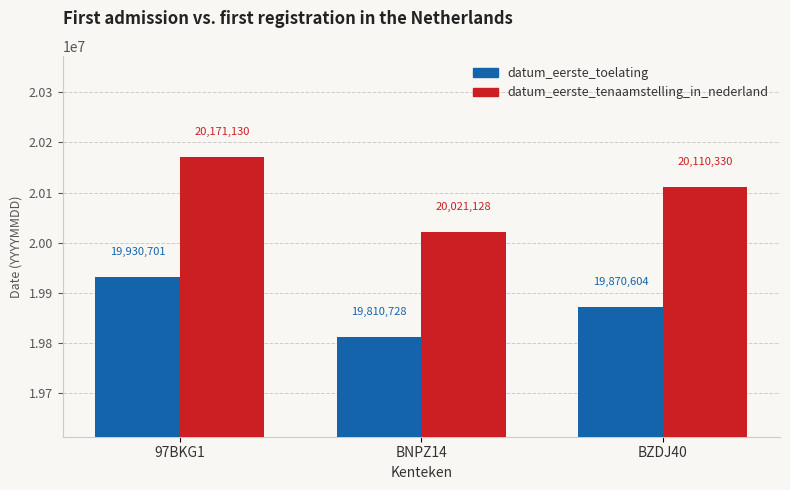

List the series in order of their overall mean, highest first.

datum_eerste_tenaamstelling_in_nederland, datum_eerste_toelating